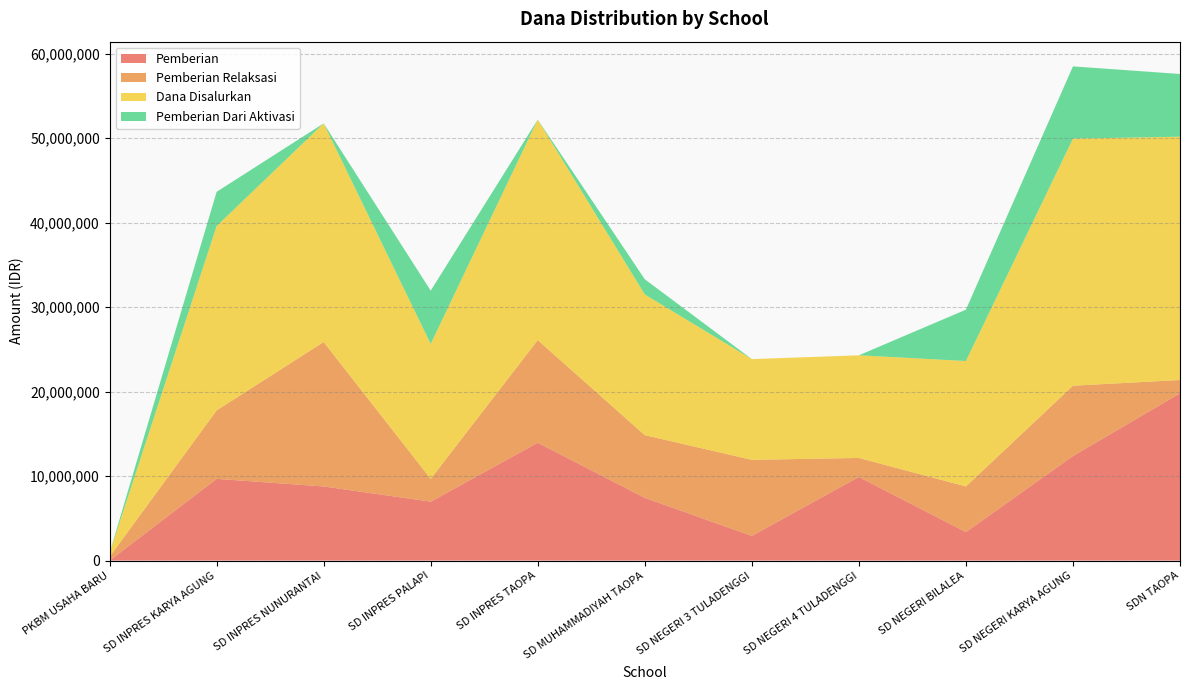

At which label does Pemberian reach its minimum?

PKBM USAHA BARU